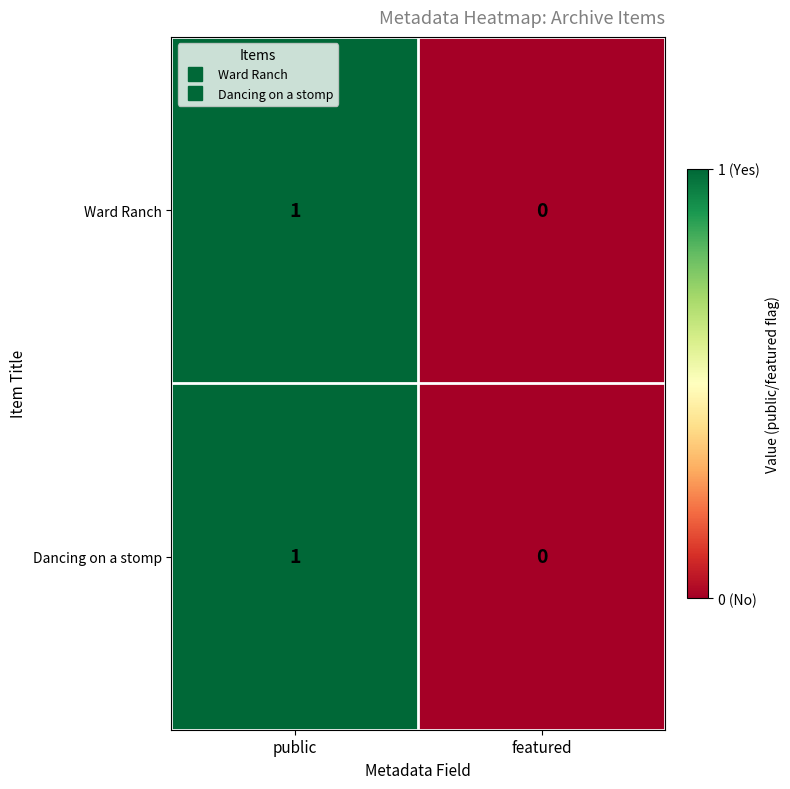

List the labels in order of Ward Ranch value, smallest first.

featured, public